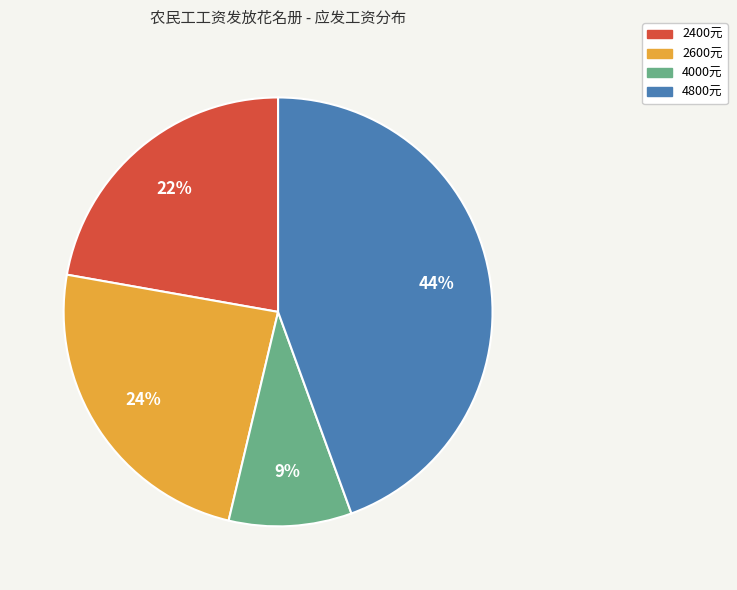

Is there a majority slice in this chart?

No